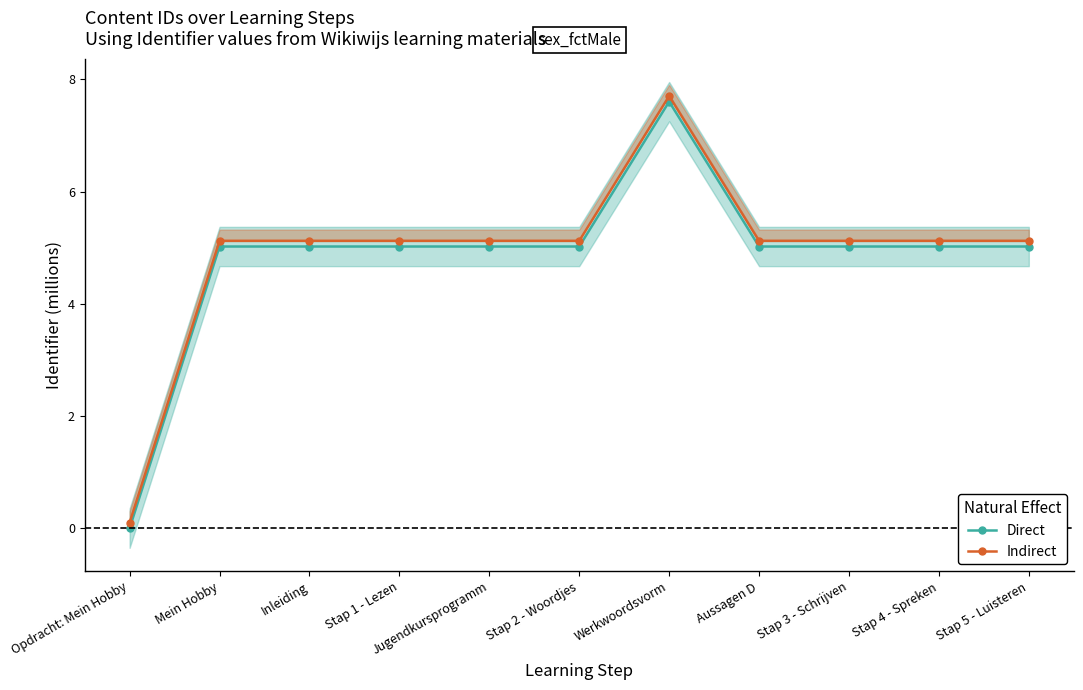

At which category is the sum across all series the highest?

Werkwoordsvorm